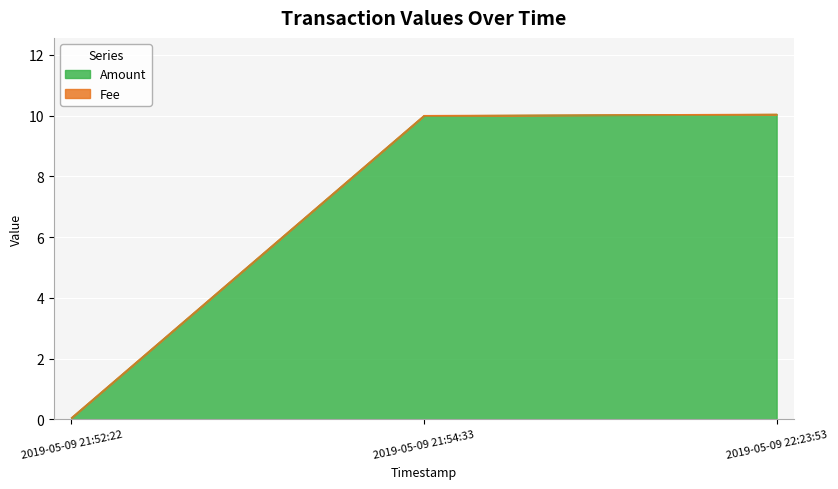

List the labels in order of value, largest first.

2019-05-09 22:23:53, 2019-05-09 21:54:33, 2019-05-09 21:52:22